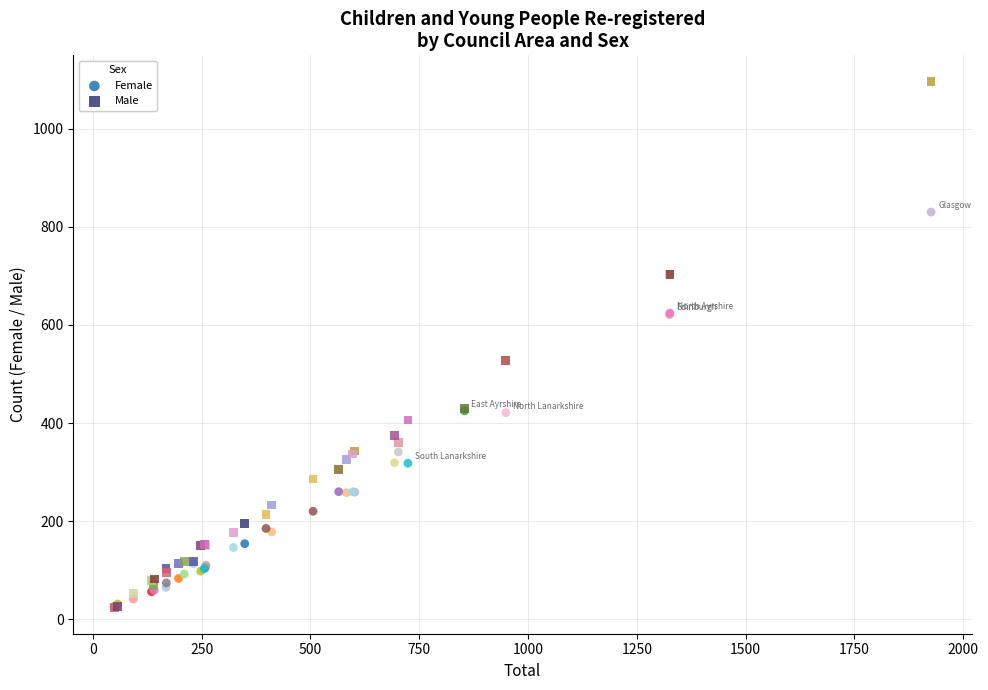

In the Male series, what Y value is closest to 560?

528